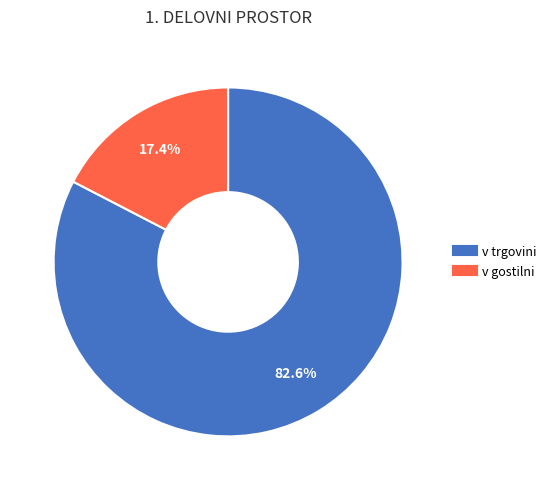

Is there a majority slice in this chart?

Yes